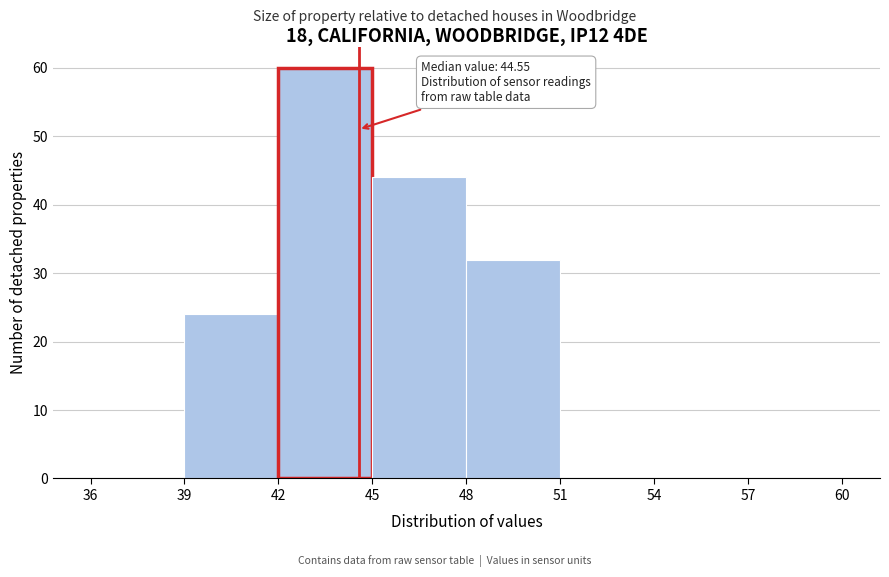

Over which range of the x-axis is the bar tallest?

42 to 45